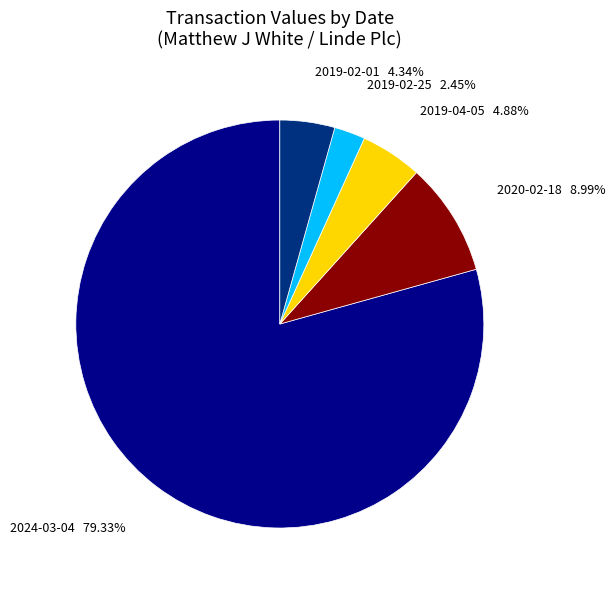

Rank the categories by value from highest to lowest.

2024-03-04, 2020-02-18, 2019-04-05, 2019-02-01, 2019-02-25